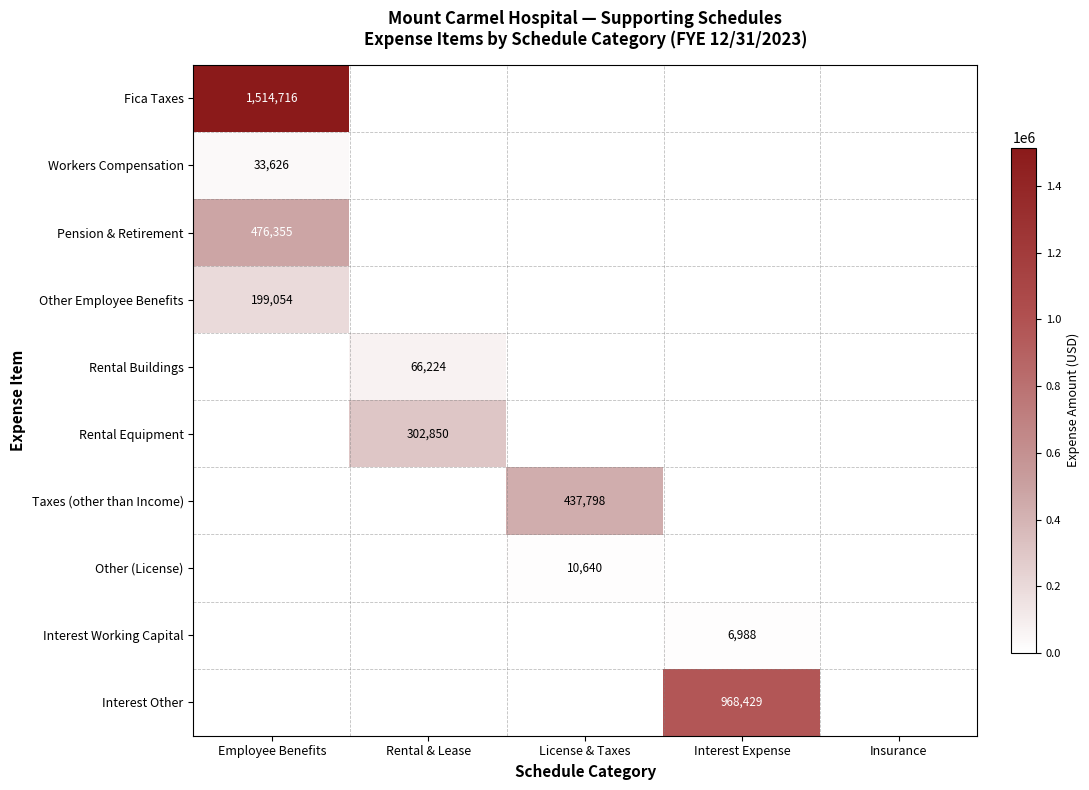

At which category is the sum across all series the highest?

Employee Benefits